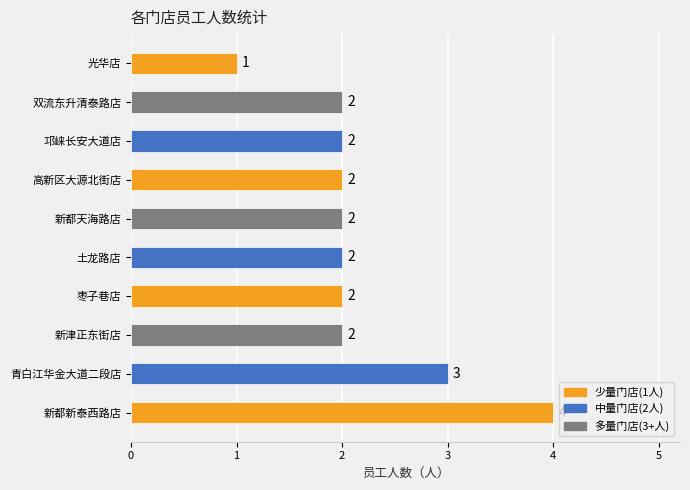

Which category has the highest value across all series?

新都新泰西路店